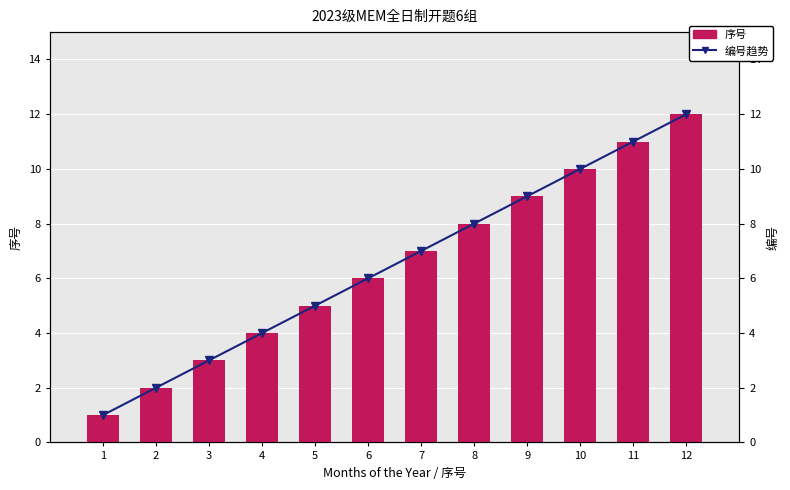

Count the number of categories in the chart.

12